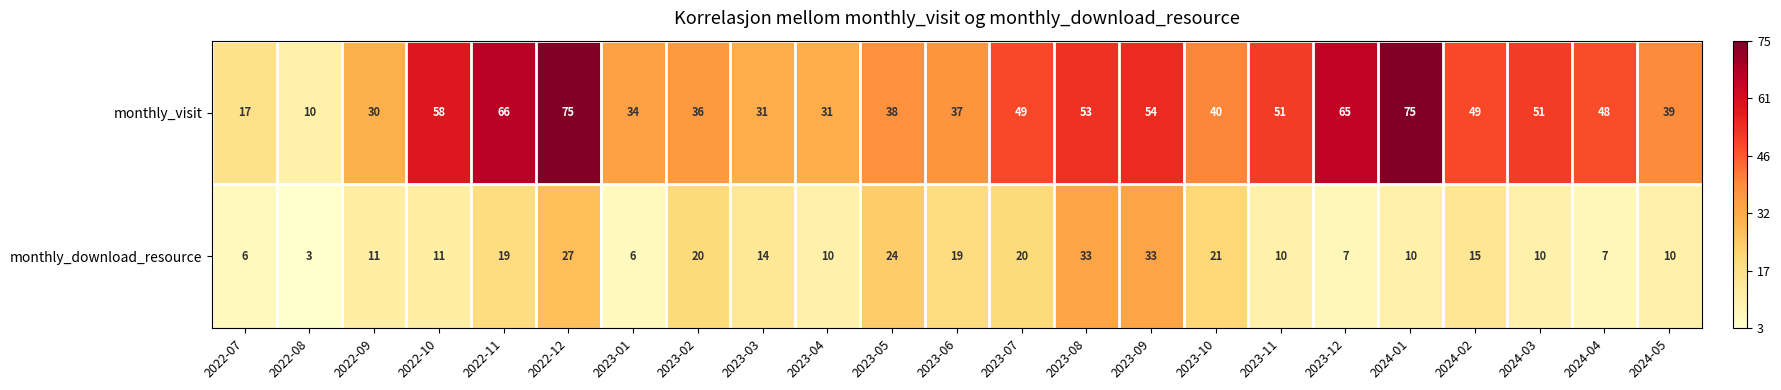

The value of monthly_download_resource at 2024-04 is 3. True or false?

False